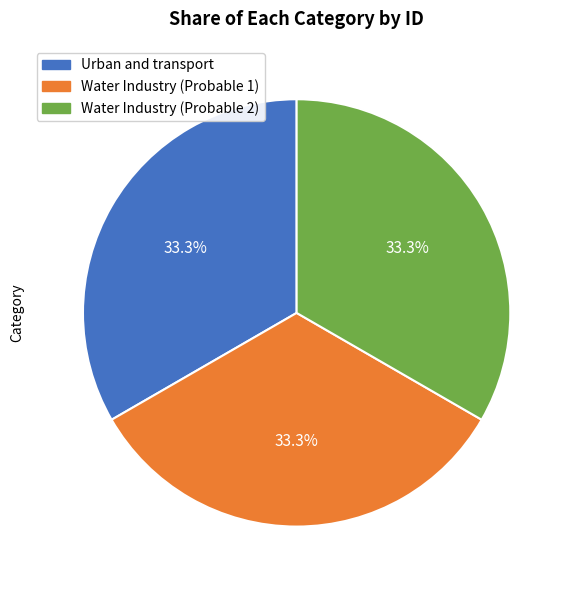

Approximately how many times larger is the value at Urban and transport compared to Water Industry (Probable 1)?

1.0